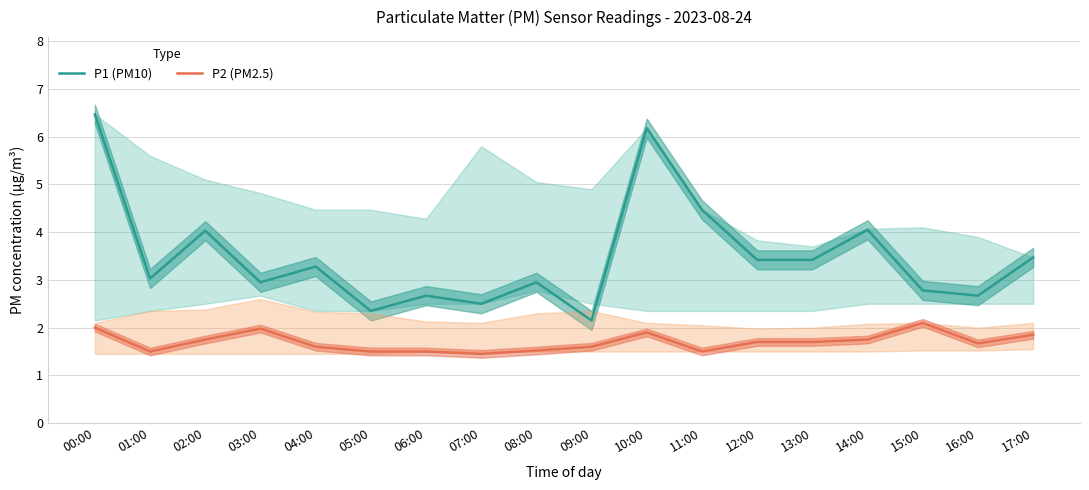

True or false: P2 (PM2.5) and P1 (PM10) intersect in this chart.

False